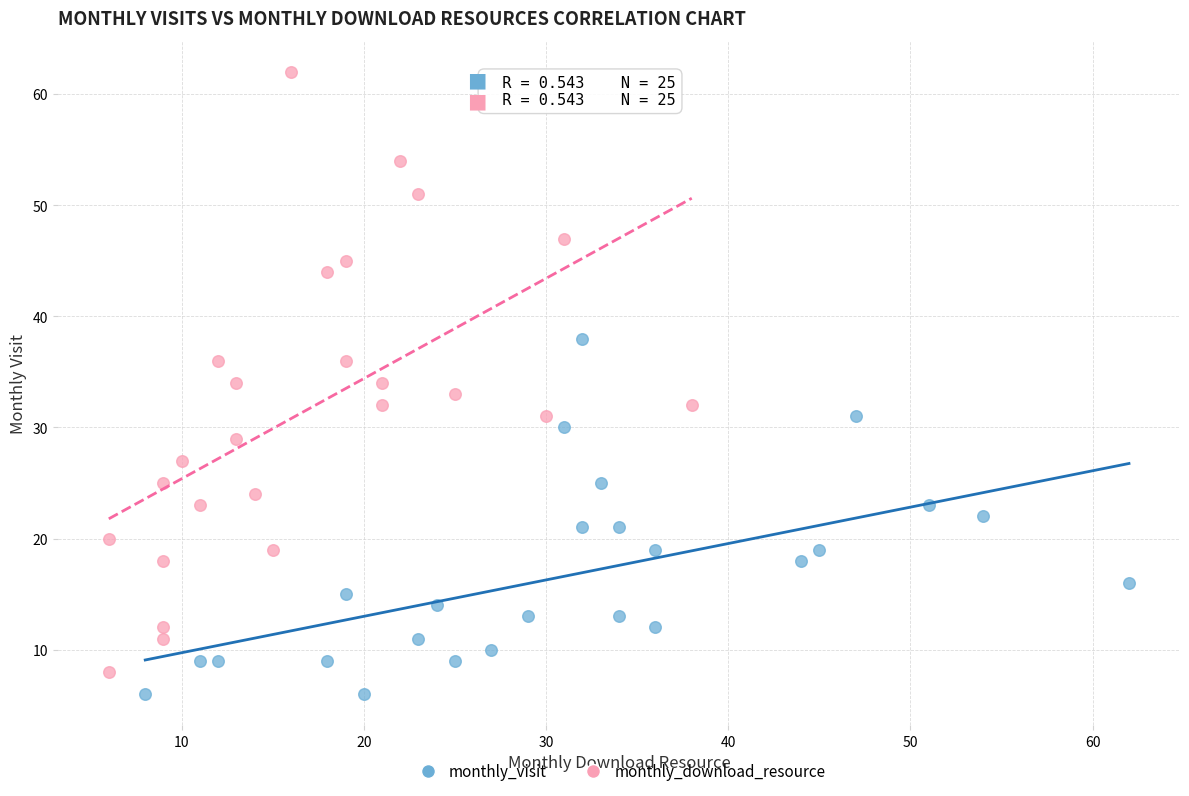

Which series reaches the minimum Y coordinate?

monthly_visit